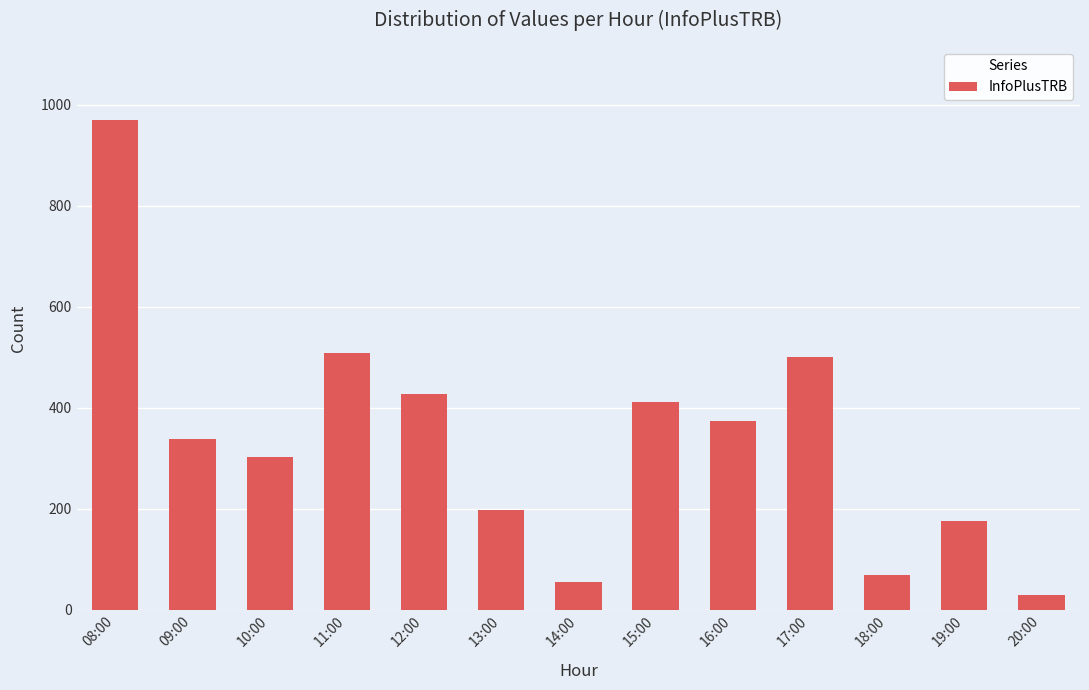

Where does the data first go above 339?

08:00